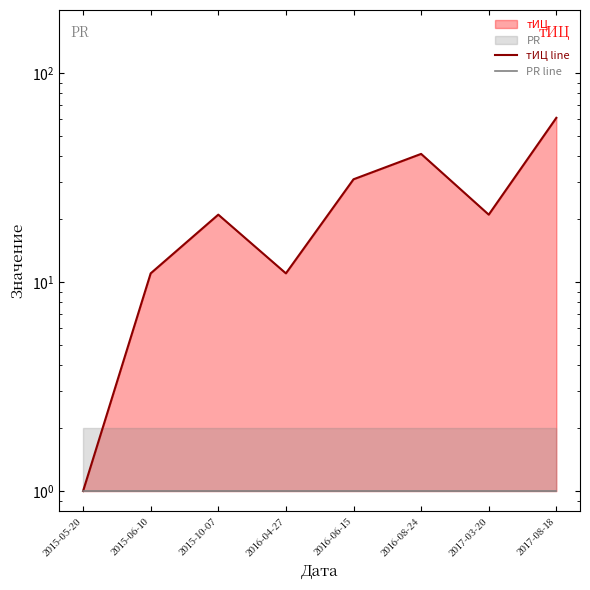

Reading right to left, extract all data points from this chart.

тИЦ line: 61	21	41	31	11	21	11	1
PR line: 1	1	1	1	1	1	1	1